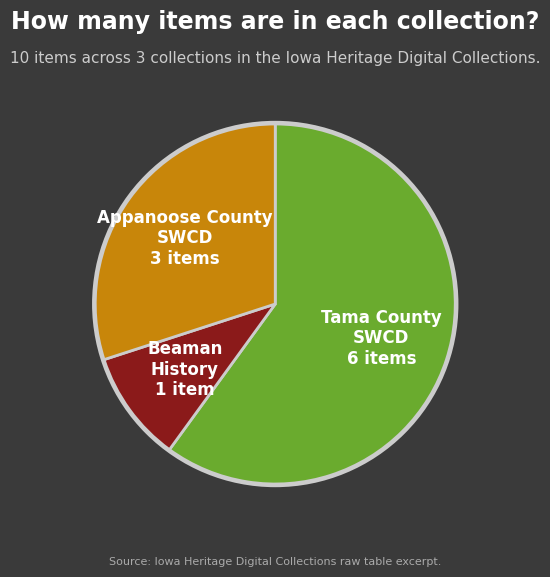

Is there a majority slice in this chart?

Yes